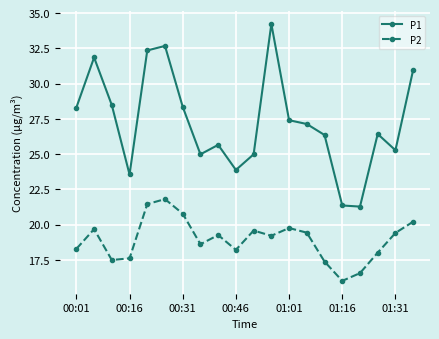

At how many categories does at least one series exceed 23?

18